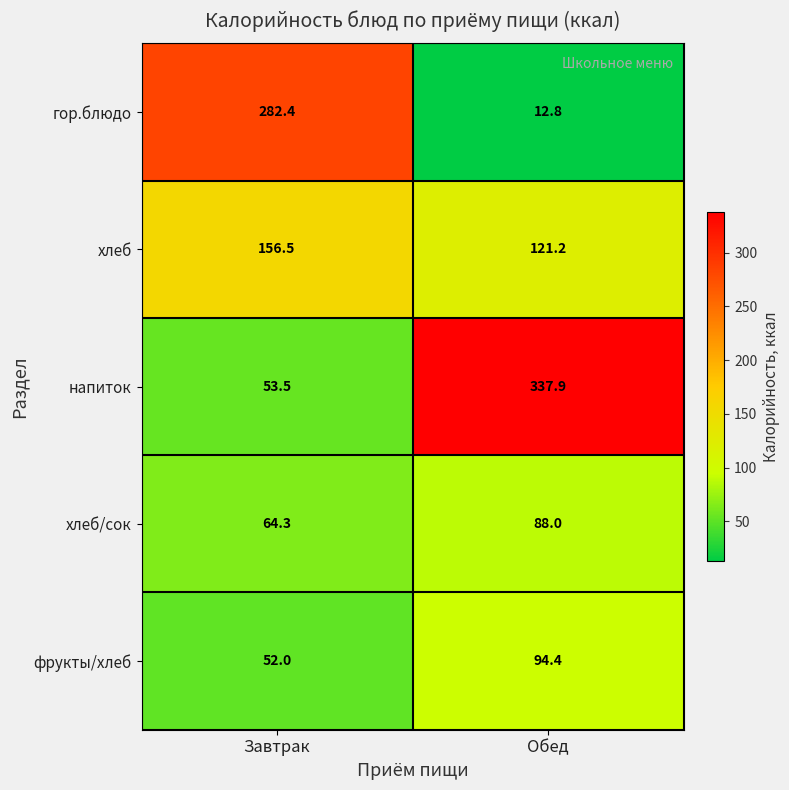

What is the minimum value shown in the chart?

12.8